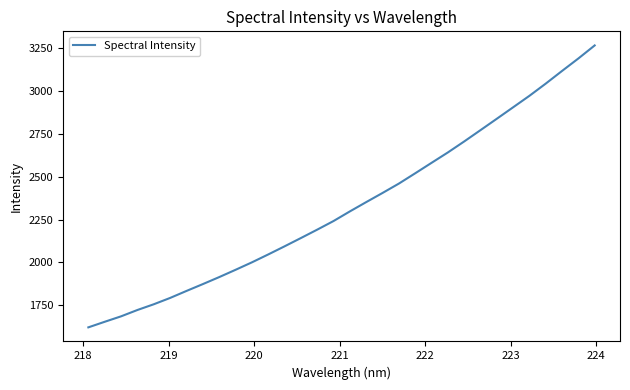

What is the maximum value shown in the chart?

3266.7